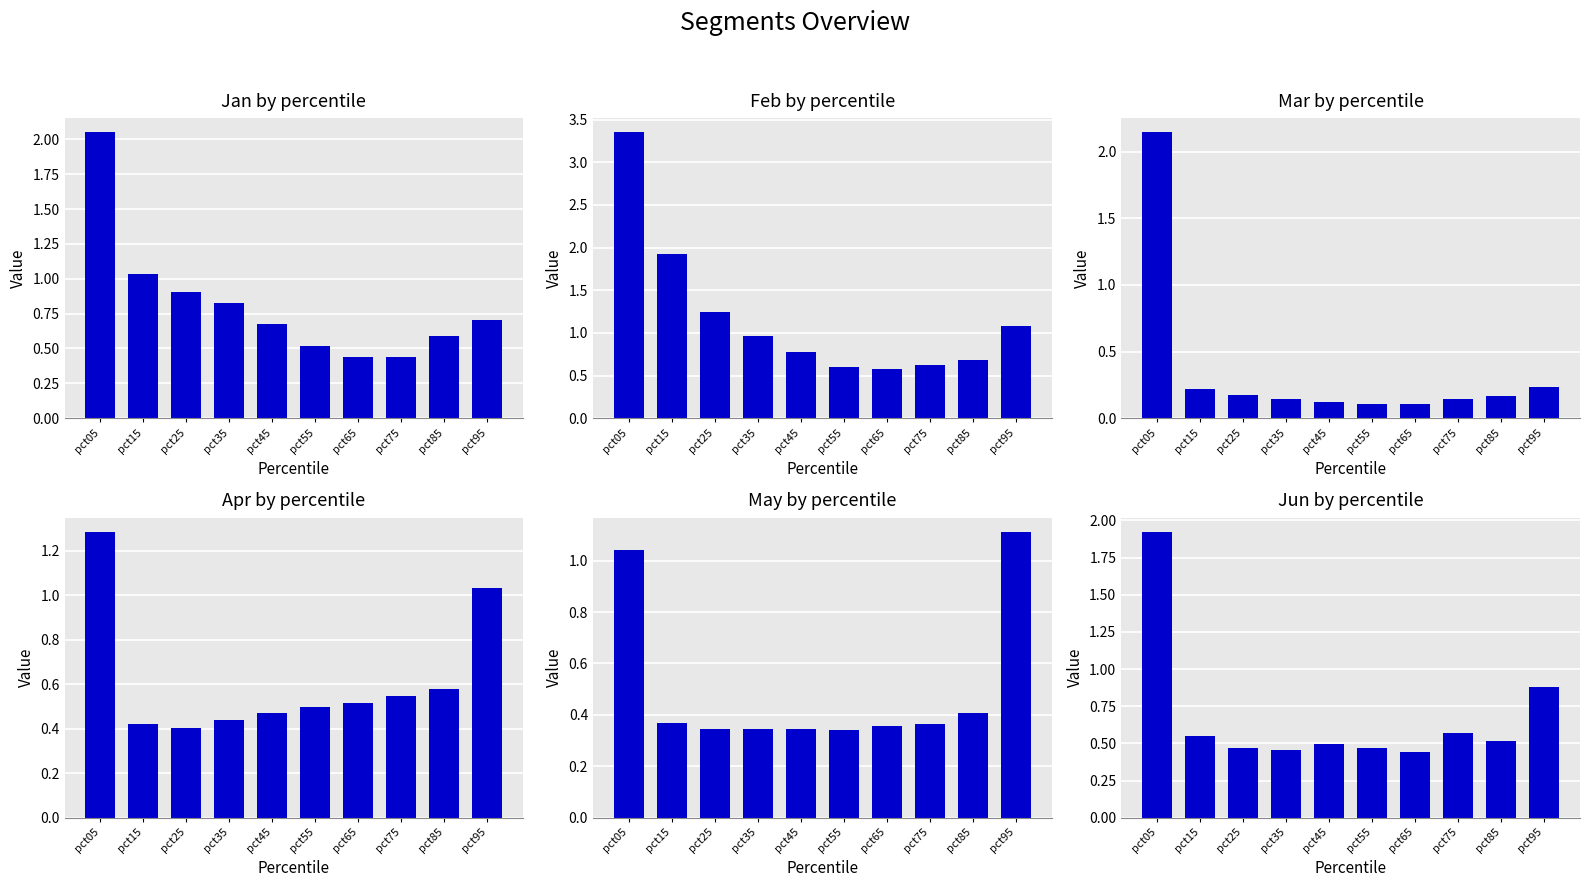

Between pct45 and pct75, which is larger?

pct45